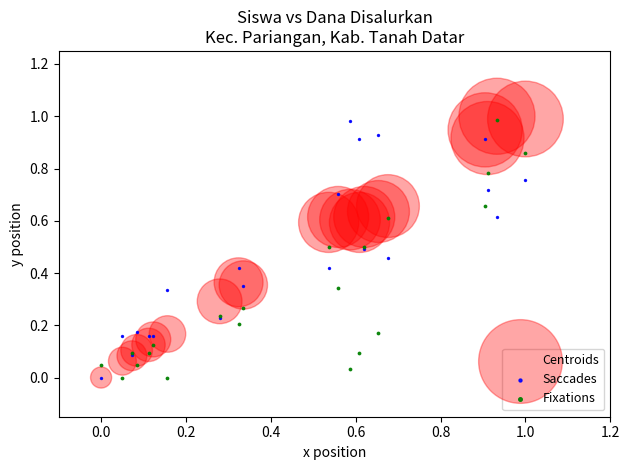

Which series has the largest Y range (max minus min)?

Centroids